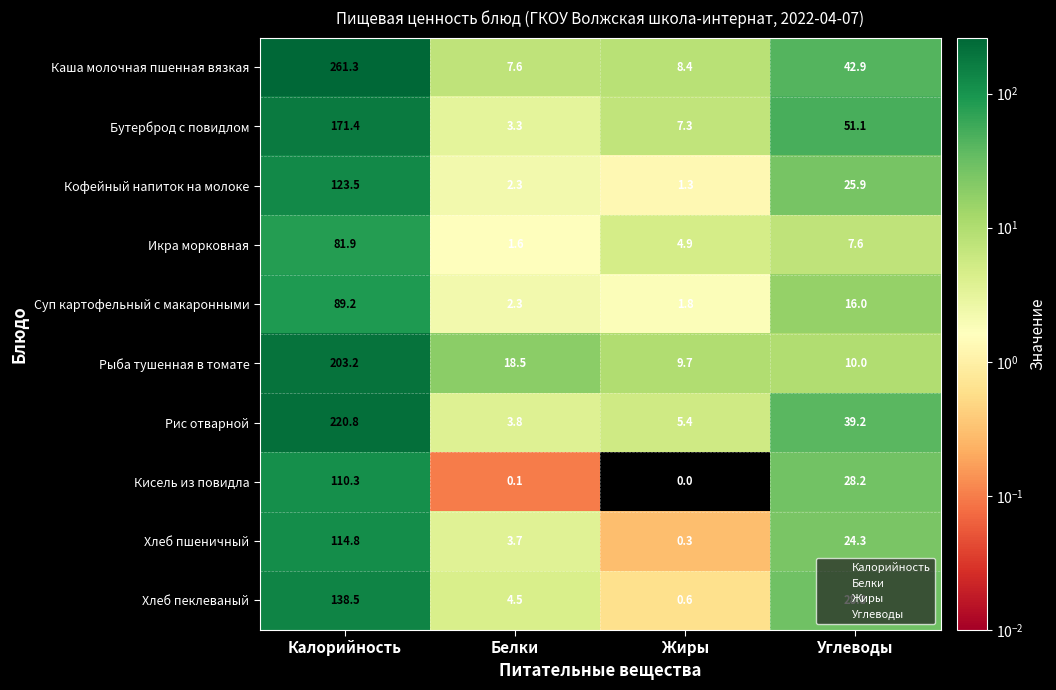

What is the difference between the highest and lowest values at Углеводы?

43.5